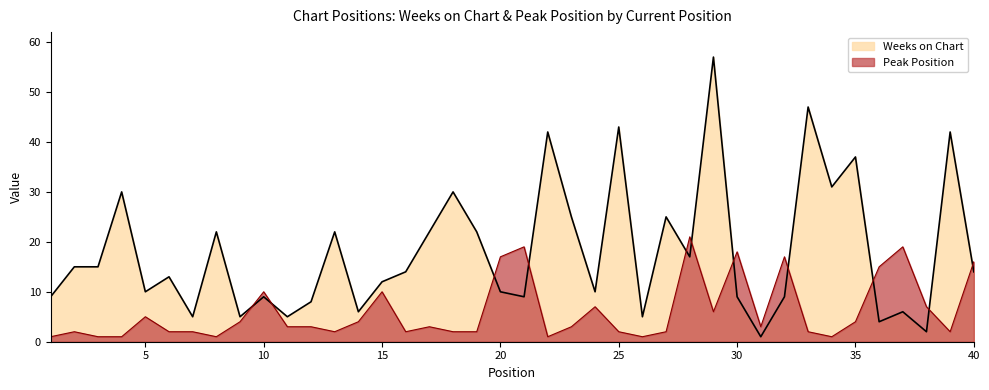

Reading right to left, list all the values displayed in this chart.

Weeks on Chart: 14	42	2	6	4	37	31	47	9	1	9	57	17	25	5	43	10	25	42	9	10	22	30	22	14	12	6	22	8	5	9	5	22	5	13	10	30	15	15	9
Peak Position: 16	2	7	19	15	4	1	2	17	3	18	6	21	2	1	2	7	3	1	19	17	2	2	3	2	10	4	2	3	3	10	4	1	2	2	5	1	1	2	1